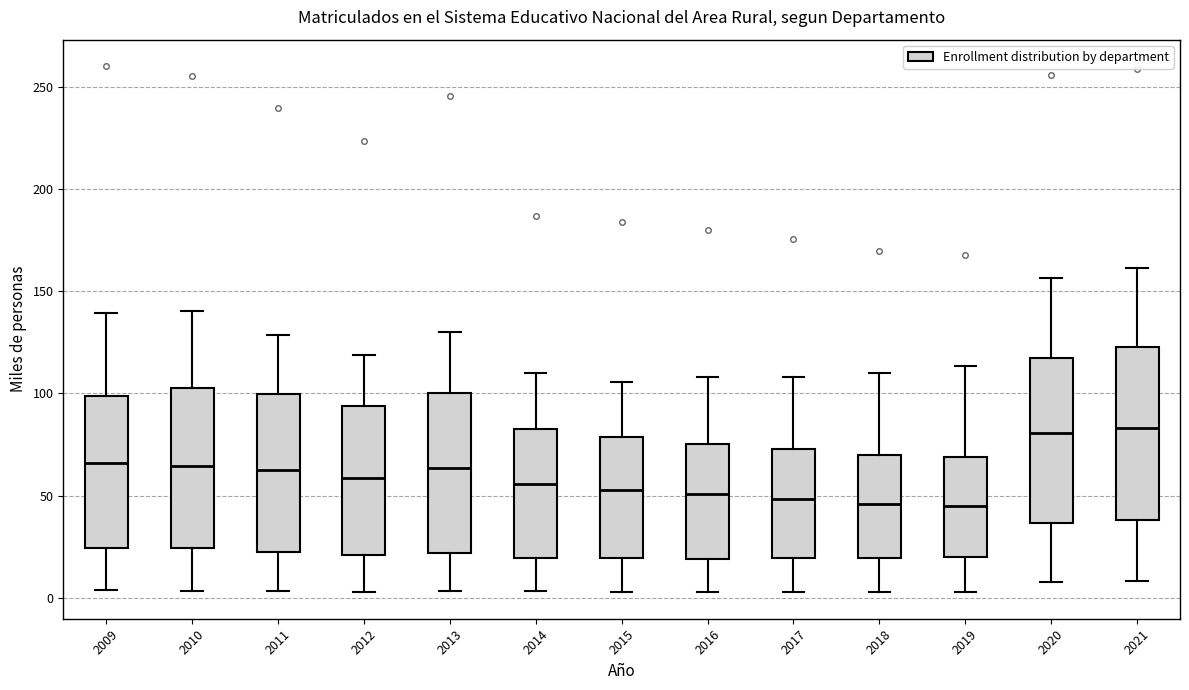

Where is the upper edge of the box at x = 2014 on the y-axis? The values are not printed on the chart, so give them approximately, as read against the axis.

85